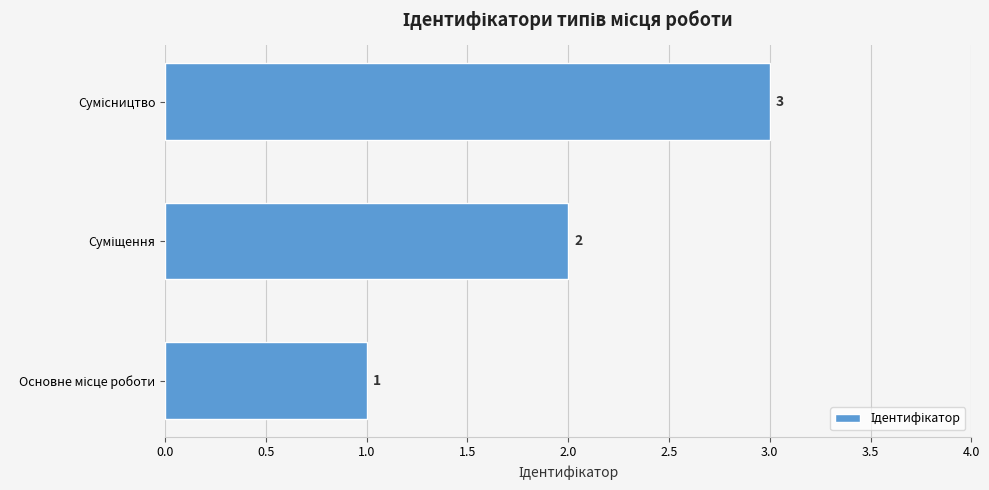

How many values are between 1 and 3?

3